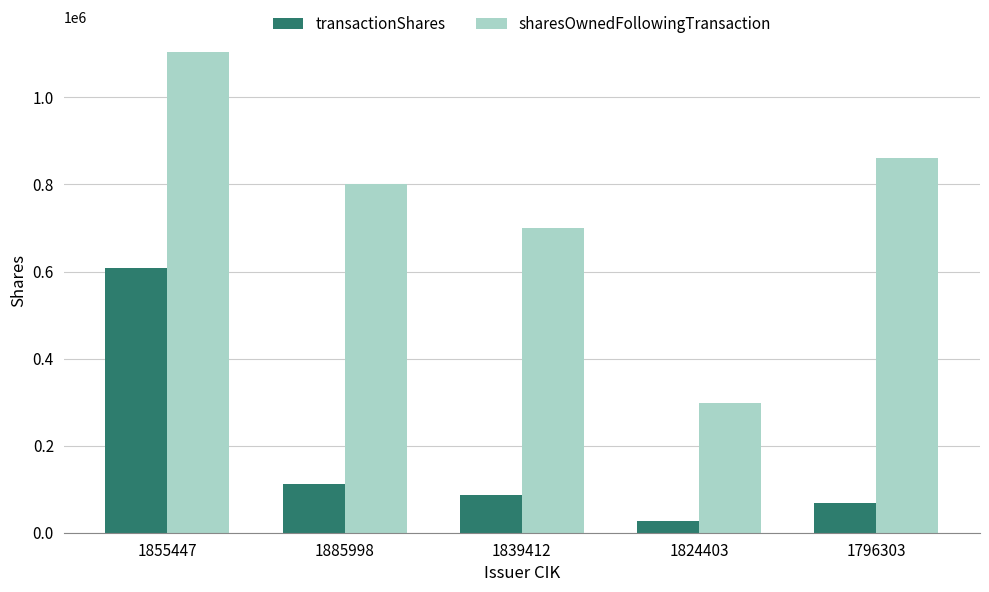

At which label does transactionShares reach its peak?

1855447